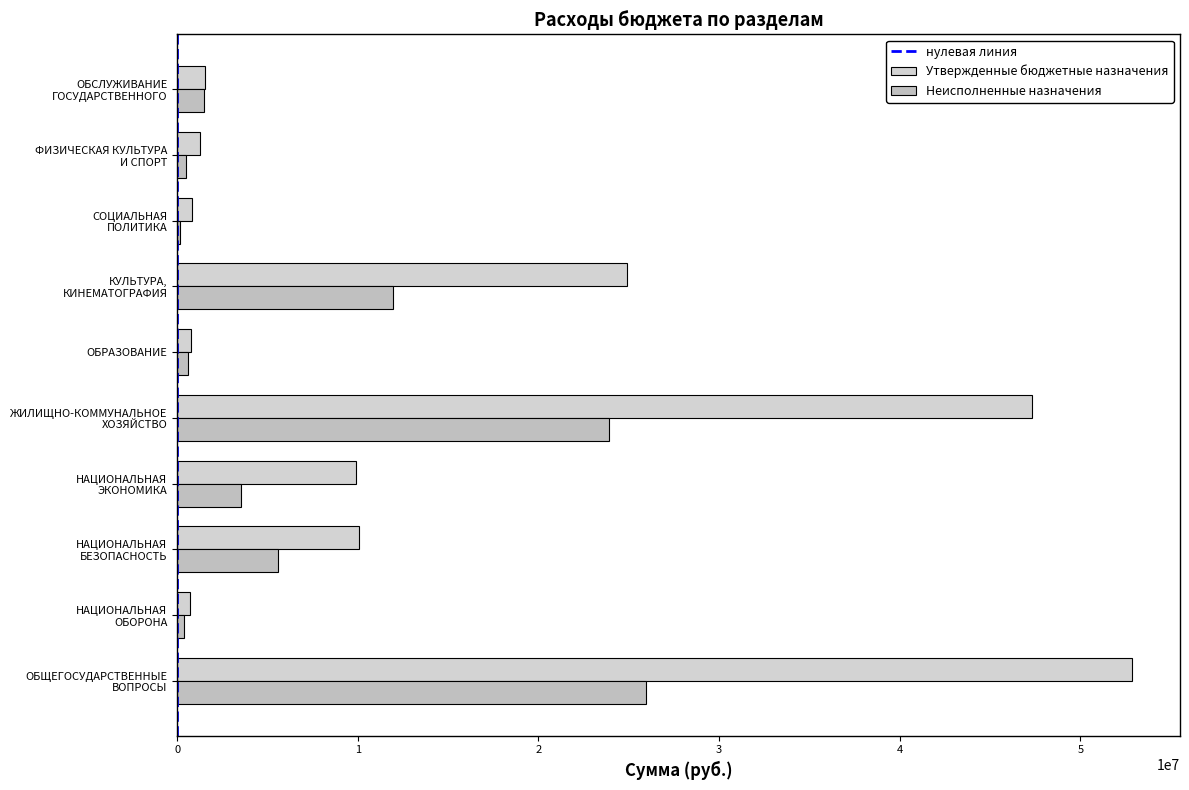

What is the label of the 2nd bar from the left?

НАЦИОНАЛЬНАЯ
ОБОРОНА